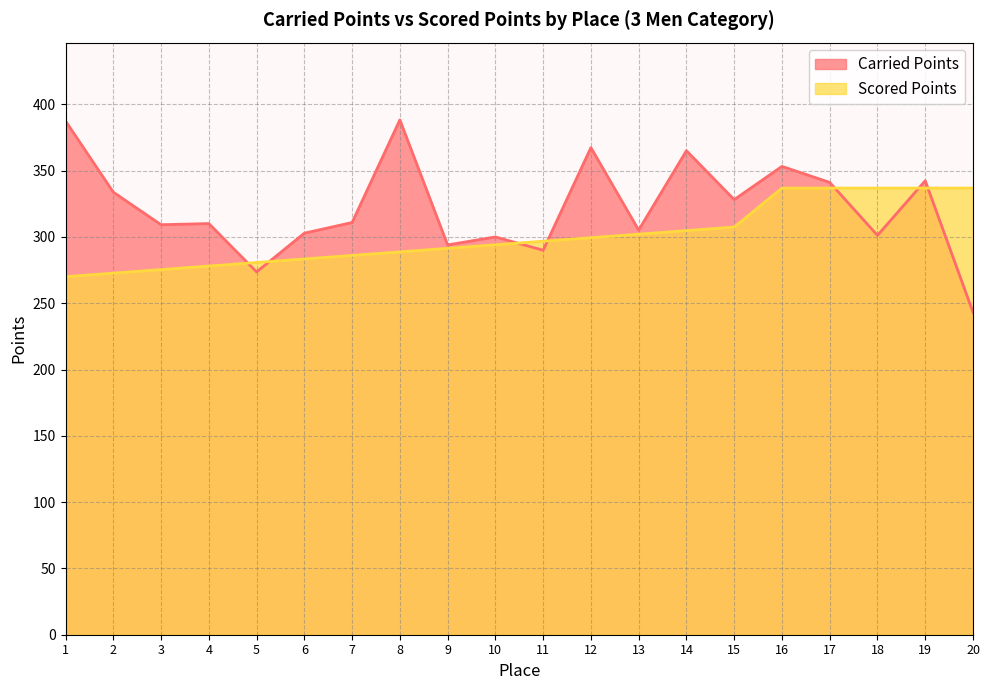

True or false: Scored Points has more than 2 points higher than both neighbors.

False